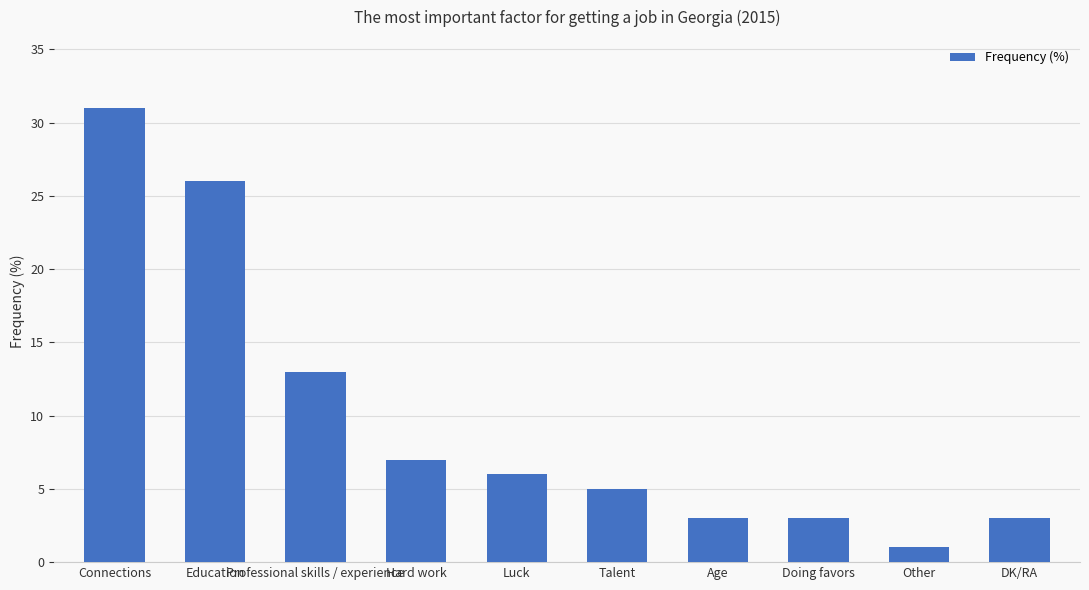

Are the bars grouped side by side (vs. stacked)?

No